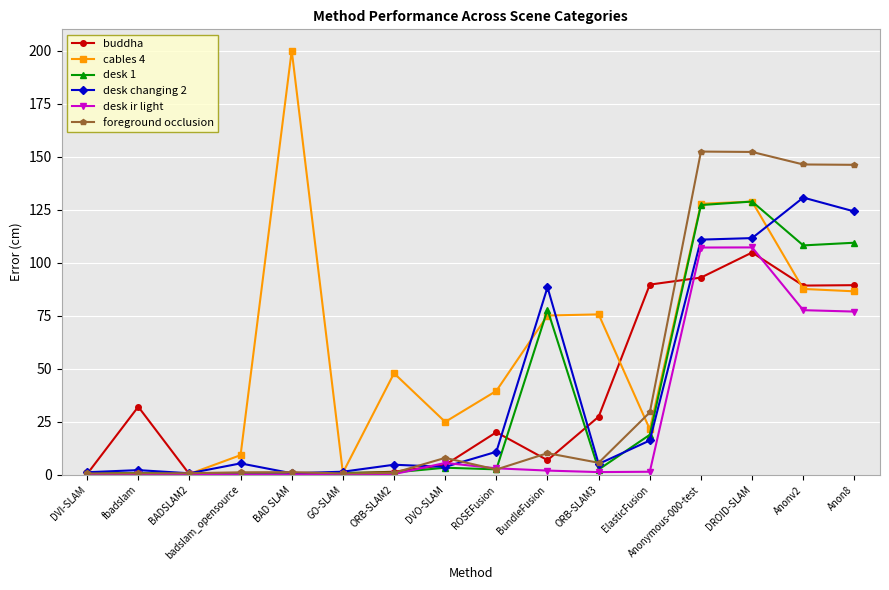

What is the smallest value displayed?

0.2